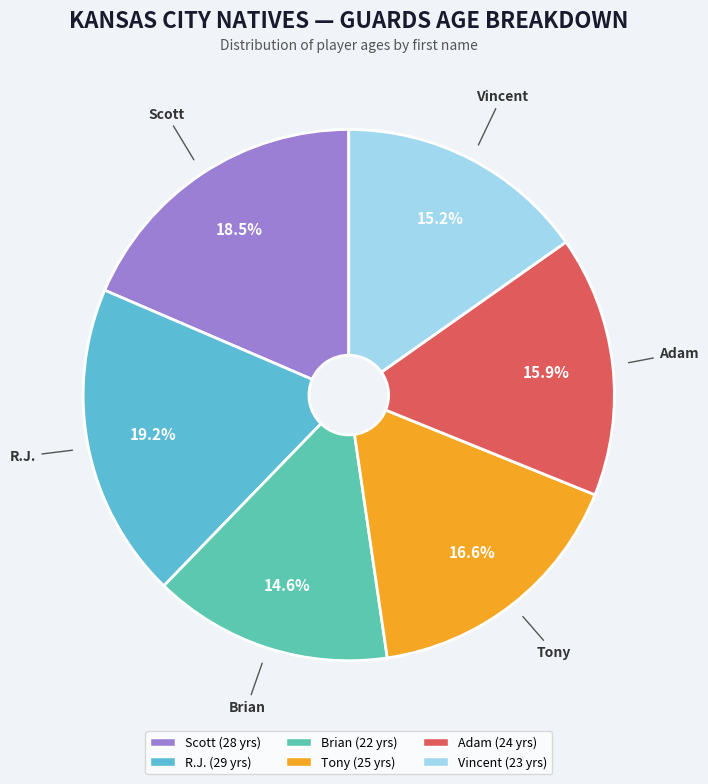

Rank the categories by value from highest to lowest.

R.J., Scott, Tony, Adam, Vincent, Brian